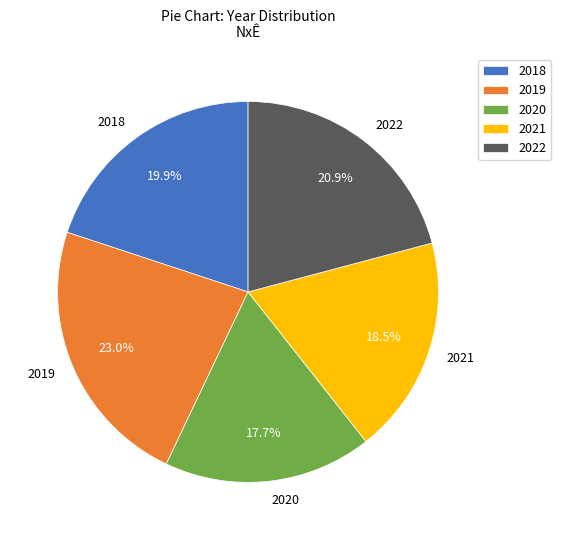

What portion of the pie excludes 2021?

81.5%